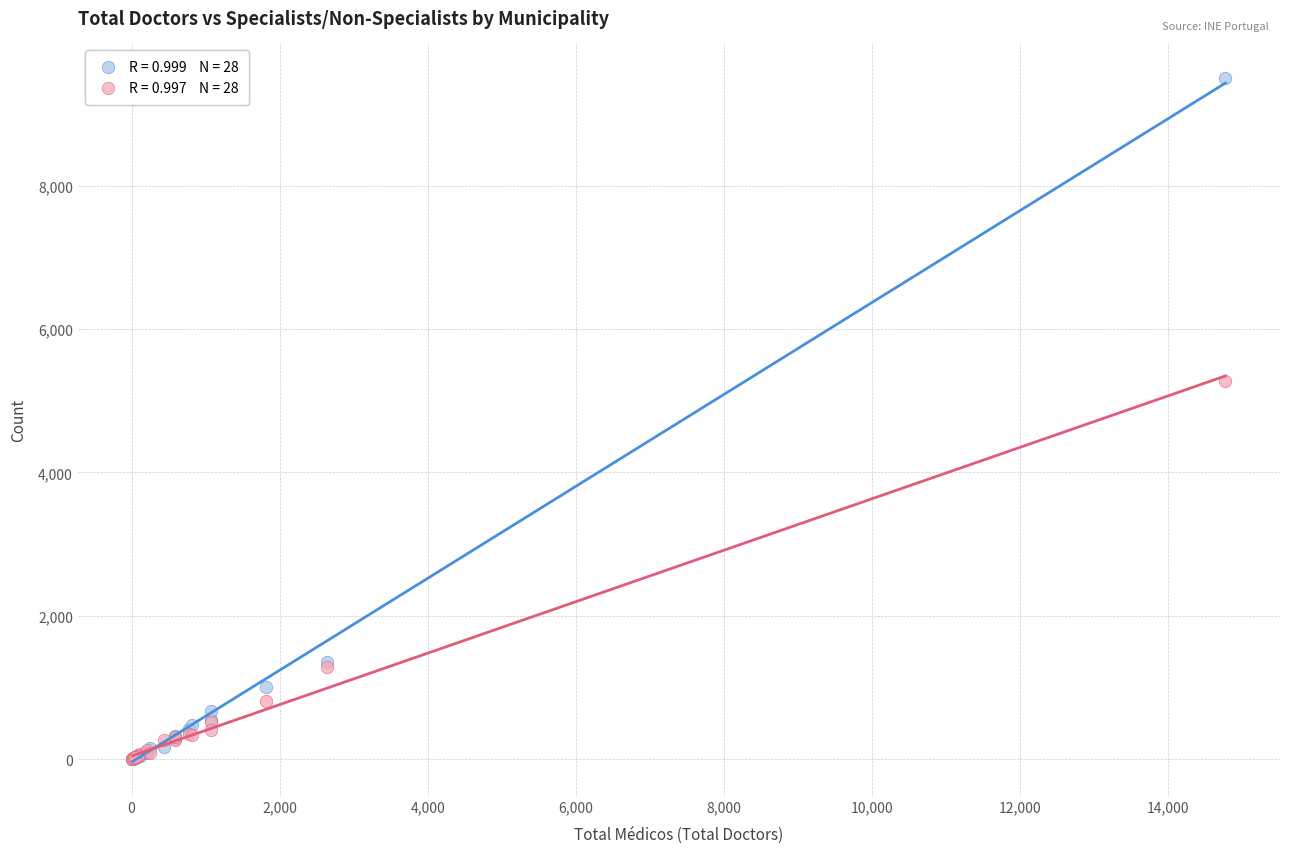

Across all series, what Y value is closest to 4754?

5269